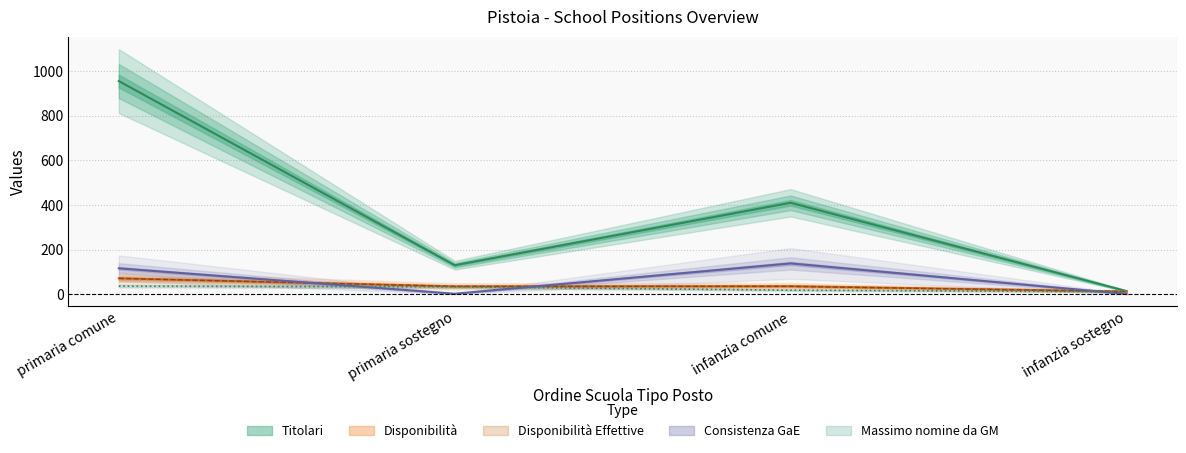

What is the label of the 2nd point from the right?

infanzia comune